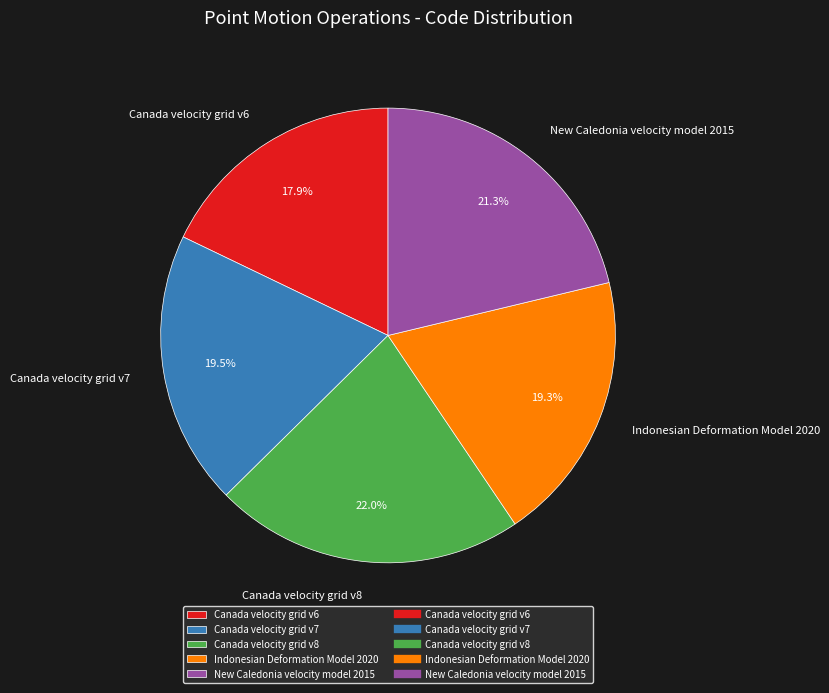

Which category has the smallest portion of the pie?

Canada velocity grid v6